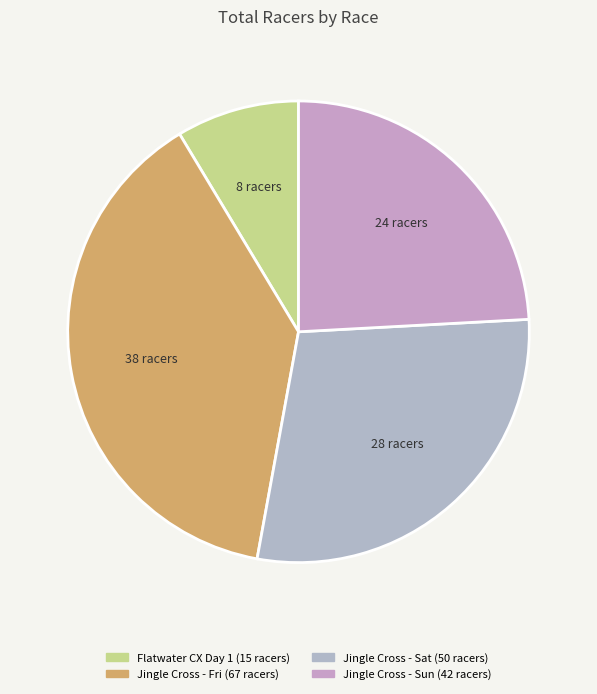

How many segments does this pie chart have?

4